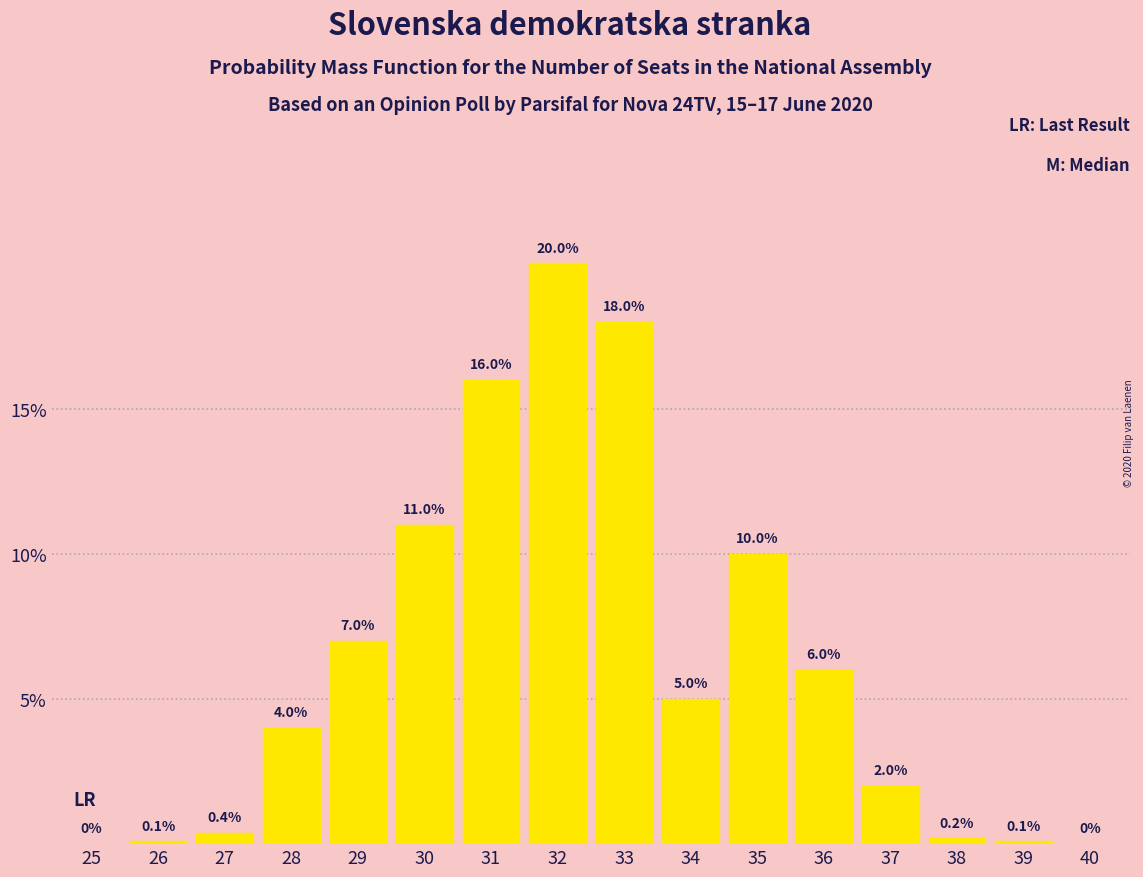

Reading left to right, transcribe all the data shown in this chart.

25=0.0	26=0.1	27=0.4	28=4.0	29=7.0	30=11.0	31=16.0	32=20.0	33=18.0	34=5.0	35=10.0	36=6.0	37=2.0	38=0.2	39=0.1	40=0.0